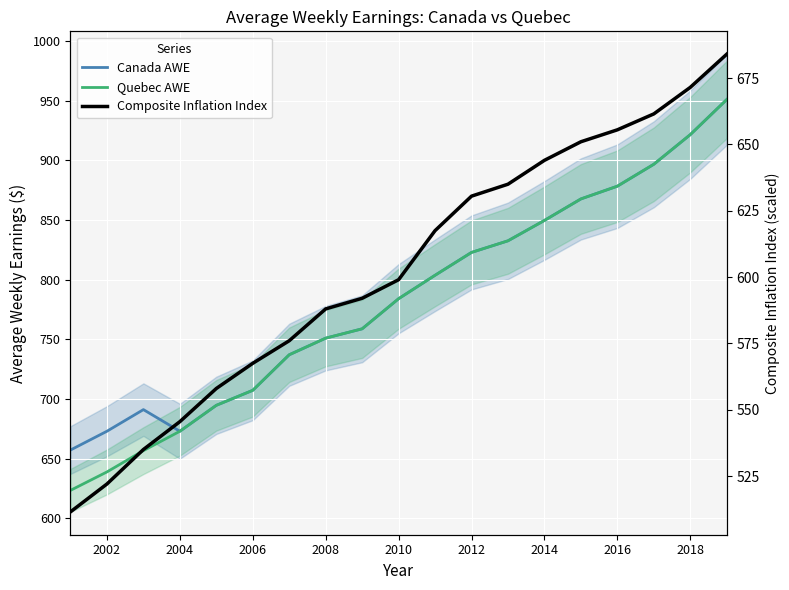

Is it true that Quebec AWE equals 1318.6 at 2018?

False